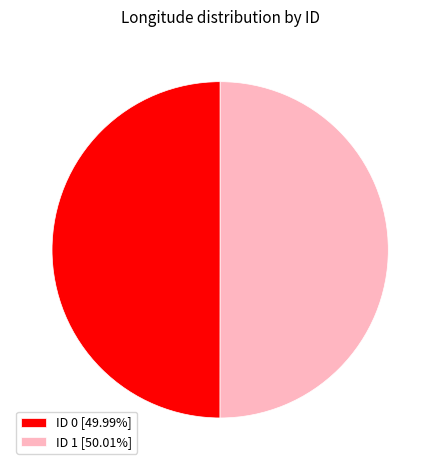

What is the ratio of the value at ID 1 [50.01%] to the value at ID 0 [49.99%]?

1.0